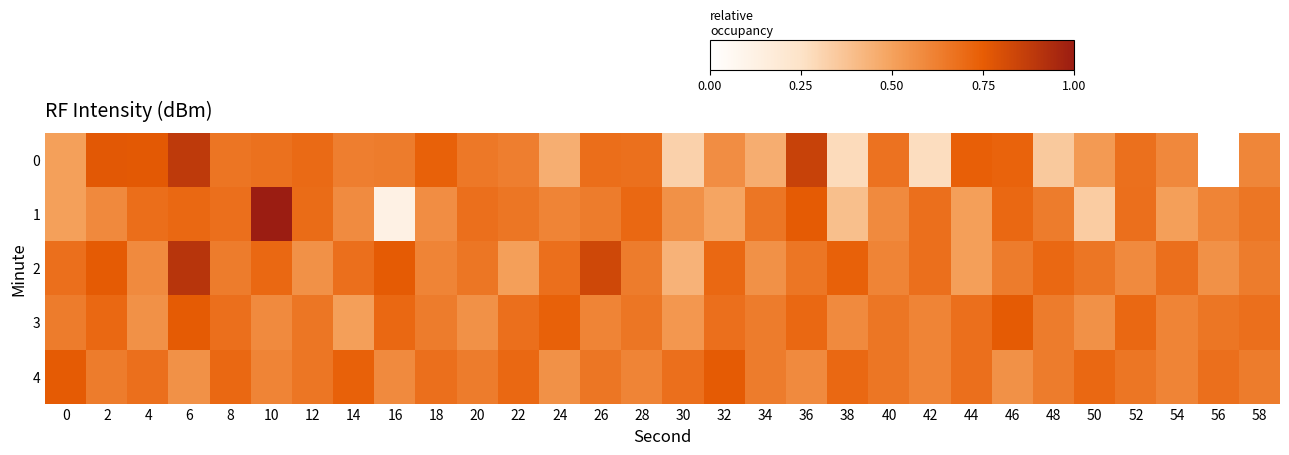

Reading left to right, list all the values displayed in this chart.

0: 0=0.5	2=0.8	4=0.8	6=0.9	8=0.7	10=0.7	12=0.7	14=0.6	16=0.6	18=0.7	20=0.7	22=0.6	24=0.5	26=0.7	28=0.7	30=0.3	32=0.6	34=0.5	36=0.9	38=0.3	40=0.7	42=0.3	44=0.7	46=0.7	48=0.3	50=0.5	52=0.7	54=0.6	56=0.0	58=0.6
1: 0=0.5	2=0.6	4=0.7	6=0.7	8=0.7	10=1.0	12=0.7	14=0.6	16=0.1	18=0.6	20=0.7	22=0.7	24=0.6	26=0.6	28=0.7	30=0.6	32=0.5	34=0.7	36=0.8	38=0.4	40=0.6	42=0.7	44=0.5	46=0.7	48=0.6	50=0.3	52=0.7	54=0.5	56=0.6	58=0.7
2: 0=0.7	2=0.8	4=0.6	6=0.9	8=0.6	10=0.7	12=0.6	14=0.7	16=0.8	18=0.6	20=0.7	22=0.5	24=0.7	26=0.8	28=0.6	30=0.4	32=0.7	34=0.6	36=0.7	38=0.7	40=0.6	42=0.7	44=0.5	46=0.6	48=0.7	50=0.7	52=0.6	54=0.7	56=0.6	58=0.6
3: 0=0.6	2=0.7	4=0.6	6=0.8	8=0.7	10=0.6	12=0.7	14=0.5	16=0.7	18=0.6	20=0.6	22=0.7	24=0.7	26=0.6	28=0.7	30=0.5	32=0.7	34=0.6	36=0.7	38=0.6	40=0.7	42=0.6	44=0.7	46=0.8	48=0.6	50=0.6	52=0.7	54=0.6	56=0.7	58=0.7
4: 0=0.8	2=0.6	4=0.7	6=0.6	8=0.7	10=0.6	12=0.7	14=0.7	16=0.6	18=0.7	20=0.6	22=0.7	24=0.6	26=0.7	28=0.6	30=0.7	32=0.8	34=0.6	36=0.6	38=0.7	40=0.7	42=0.6	44=0.7	46=0.6	48=0.6	50=0.7	52=0.7	54=0.6	56=0.7	58=0.6